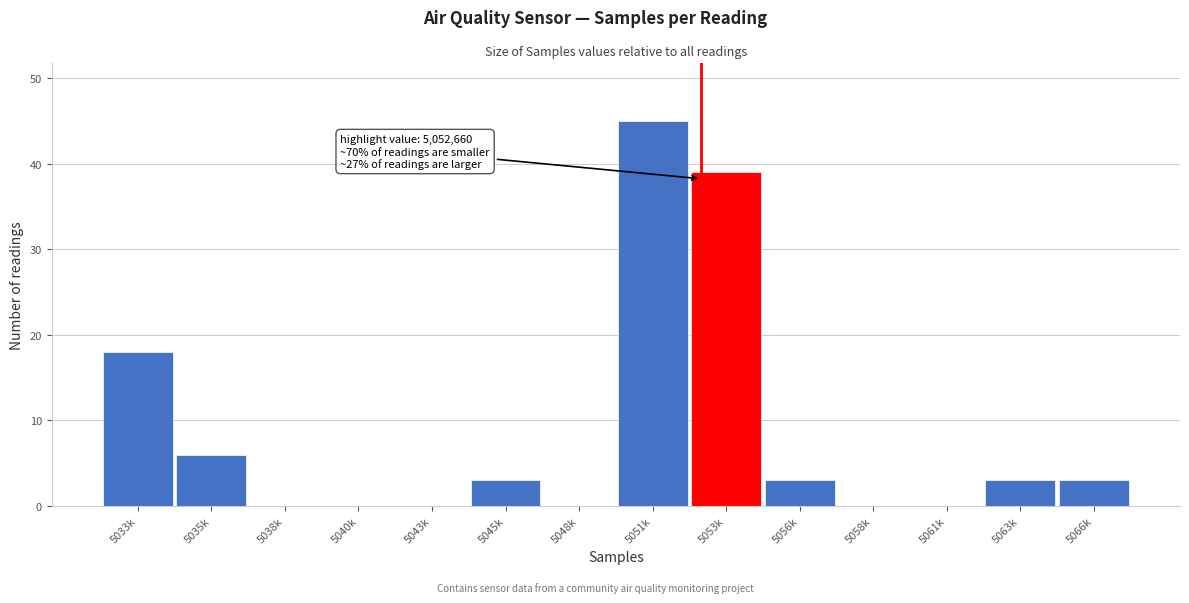

Reading left to right, transcribe all the data shown in this chart.

5033k=18	5035k=6	5038k=0	5040k=0	5043k=0	5045k=3	5048k=0	5051k=45	5053k=39	5056k=3	5058k=0	5061k=0	5063k=3	5066k=3